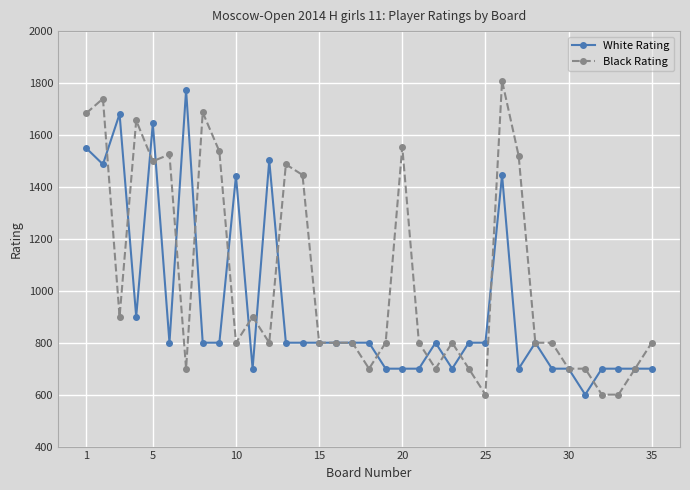

List the series in order of their overall mean, lowest first.

White Rating, Black Rating